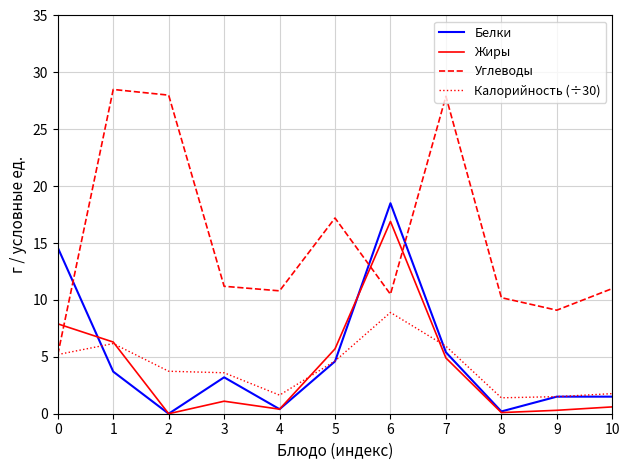

True or false: Жиры and Углеводы intersect in this chart.

True